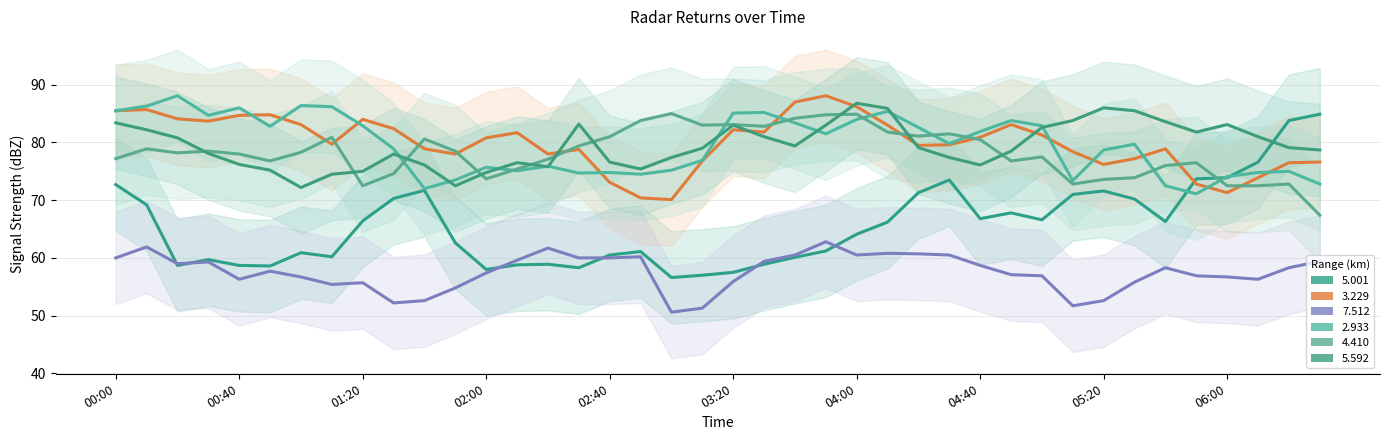

What is the difference between the maximum and minimum values in the 3.229 series?

18.0